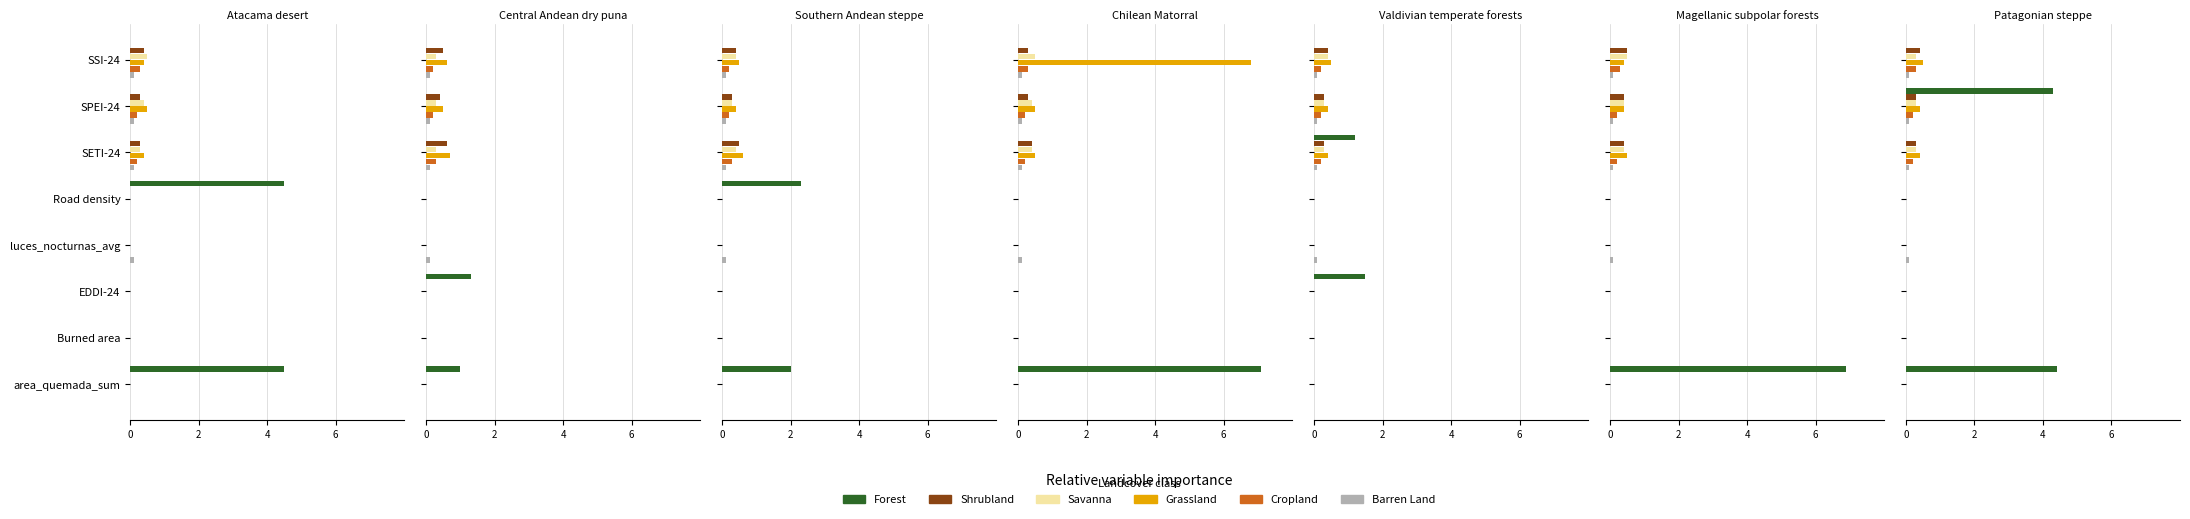

What value does the Grassland series have at SETI-24?

0.4